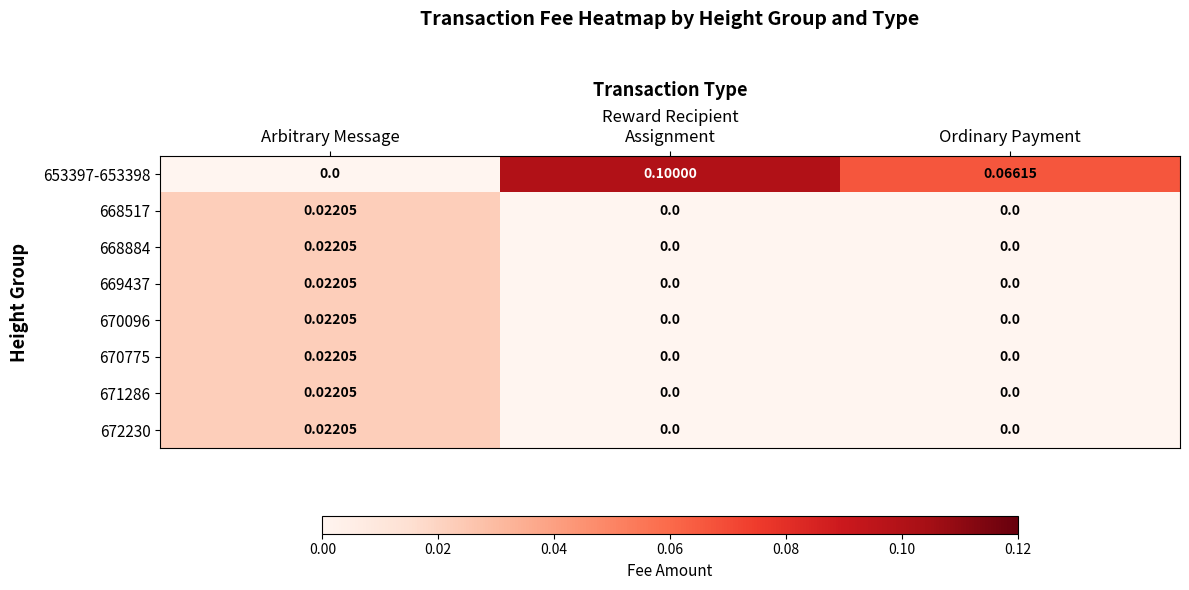

At which label does 670096 reach its peak?

Arbitrary Message